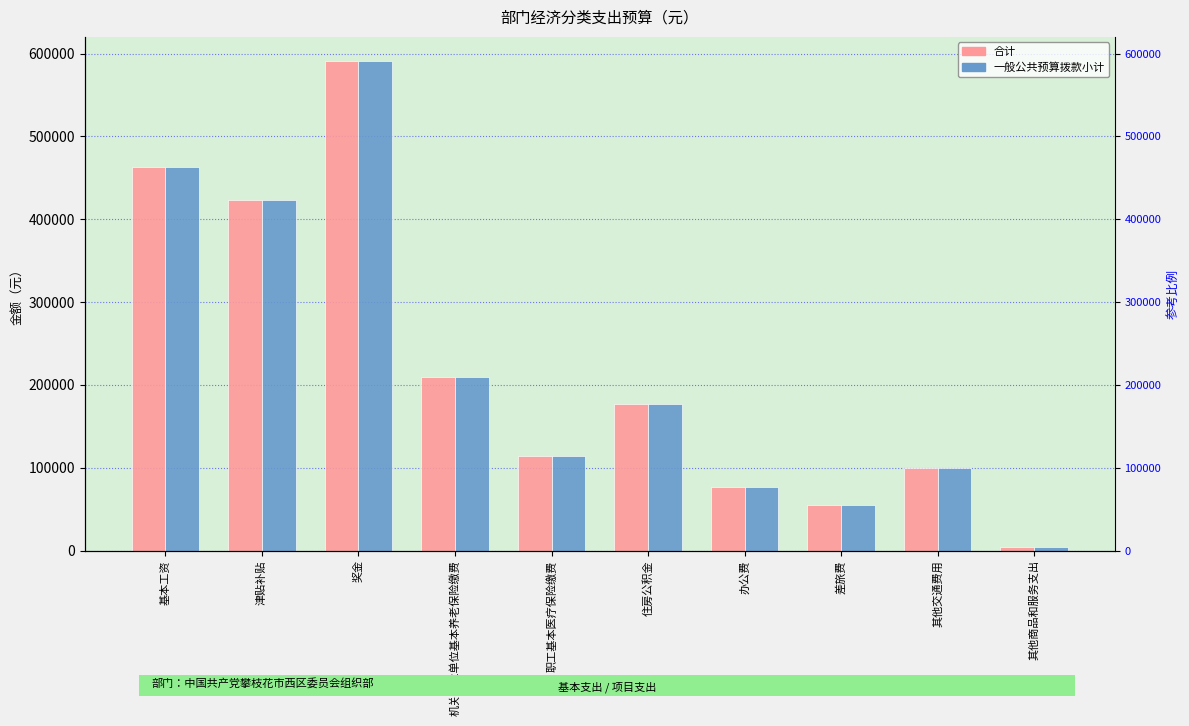

Reading left to right, list all the values displayed in this chart.

合计: 基本工资=463308.0	津贴补贴=422676.0	奖金=590599.0	机关事业单位基本养老保险缴费=209211.7	职工基本医疗保险缴费=113706.1	住房公积金=177204.0	办公费=77000.0	差旅费=55000.0	其他交通费用=99600.0	其他商品和服务支出=4725.0
一般公共预算拨款小计: 基本工资=463308.0	津贴补贴=422676.0	奖金=590599.0	机关事业单位基本养老保险缴费=209211.7	职工基本医疗保险缴费=113706.1	住房公积金=177204.0	办公费=77000.0	差旅费=55000.0	其他交通费用=99600.0	其他商品和服务支出=4725.0